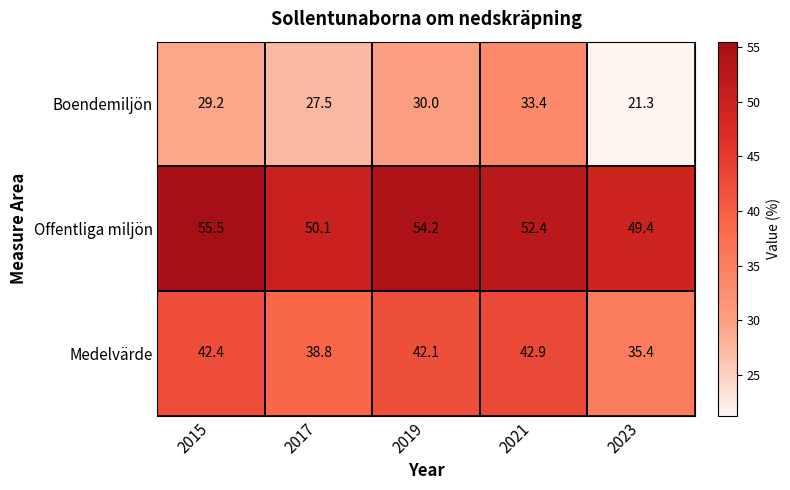

What is the maximum value shown in the chart?

55.5